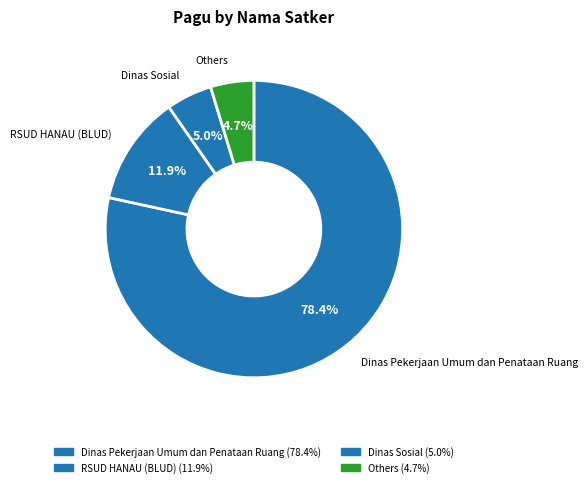

What portion of the pie excludes RSUD HANAU (BLUD)?

88.1%